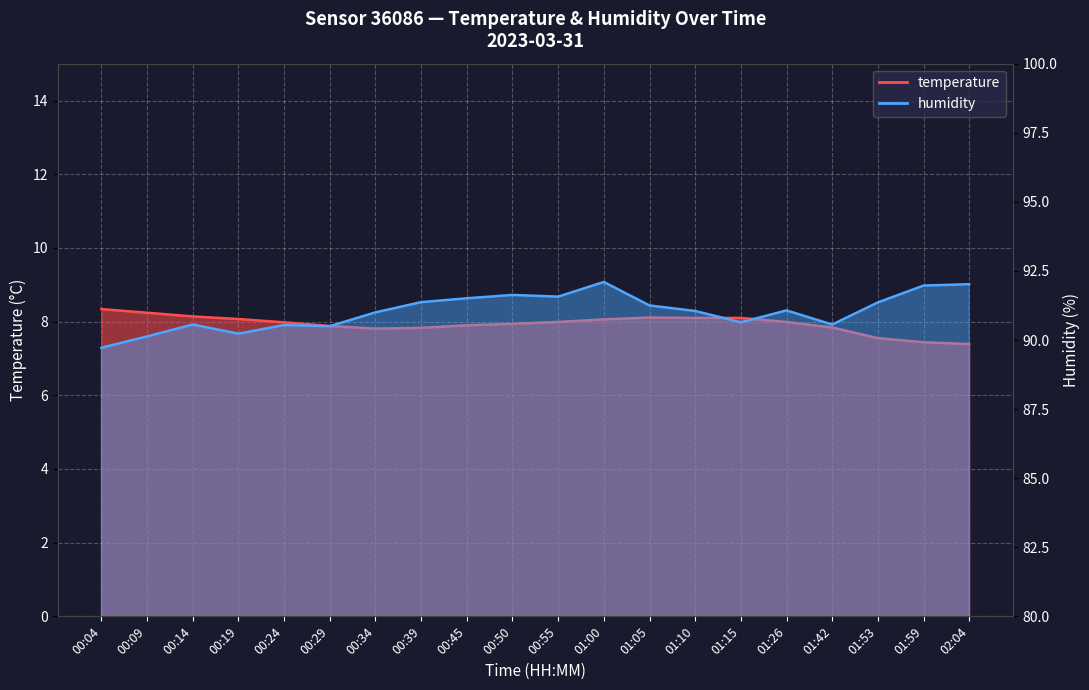

True or false: humidity has more than 0 interior local peaks.

True